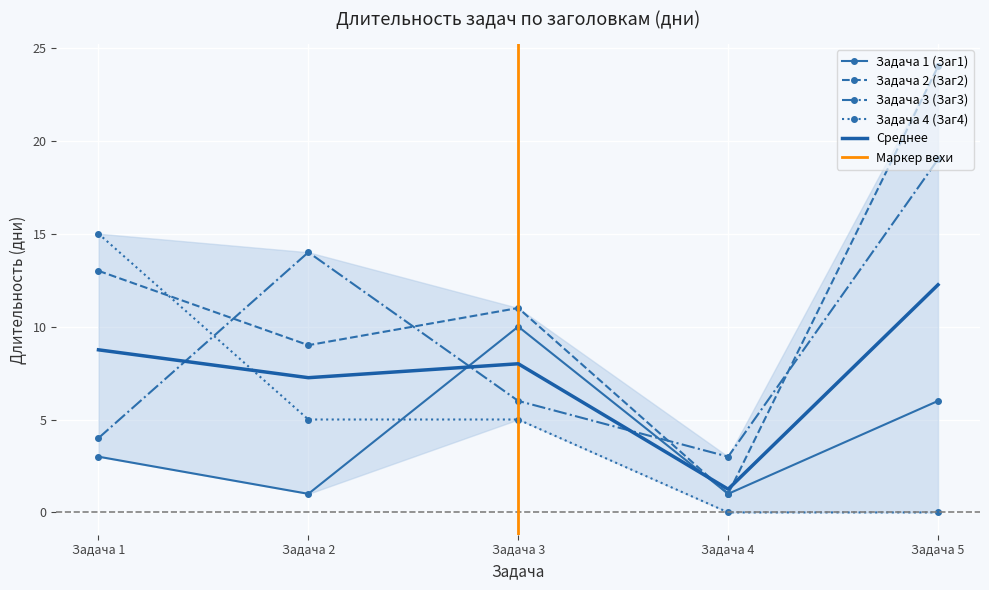

Which has a higher value, Задача 5 or Задача 4?

Задача 5